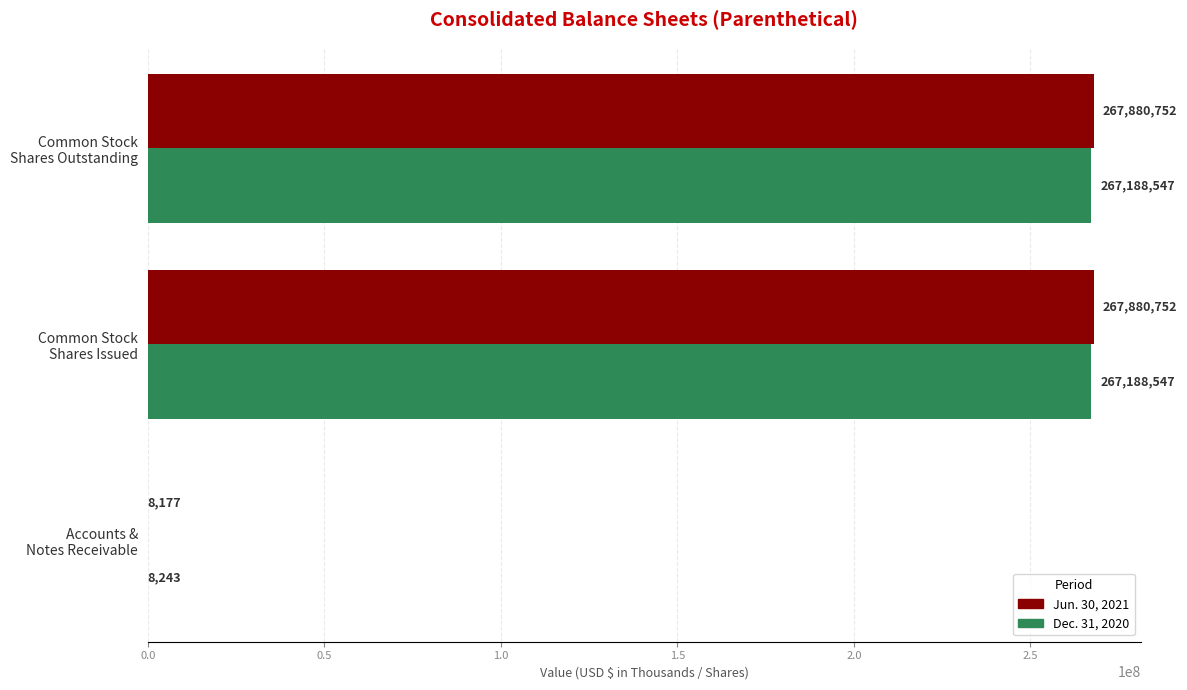

Count the number of categories in the chart.

3